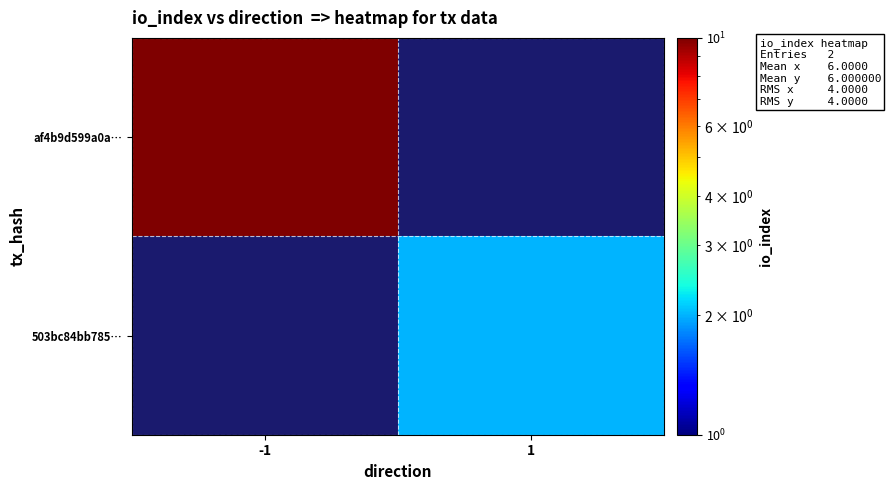

Where is af4b9d599a0a… nearest to the value 10?

-1